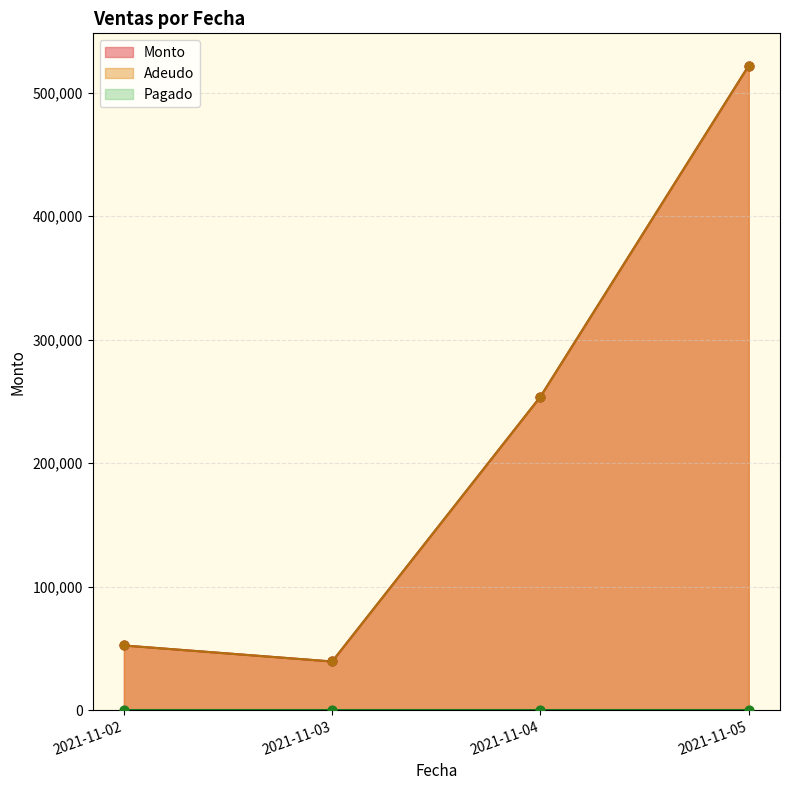

Which series contains the highest Y value?

Monto